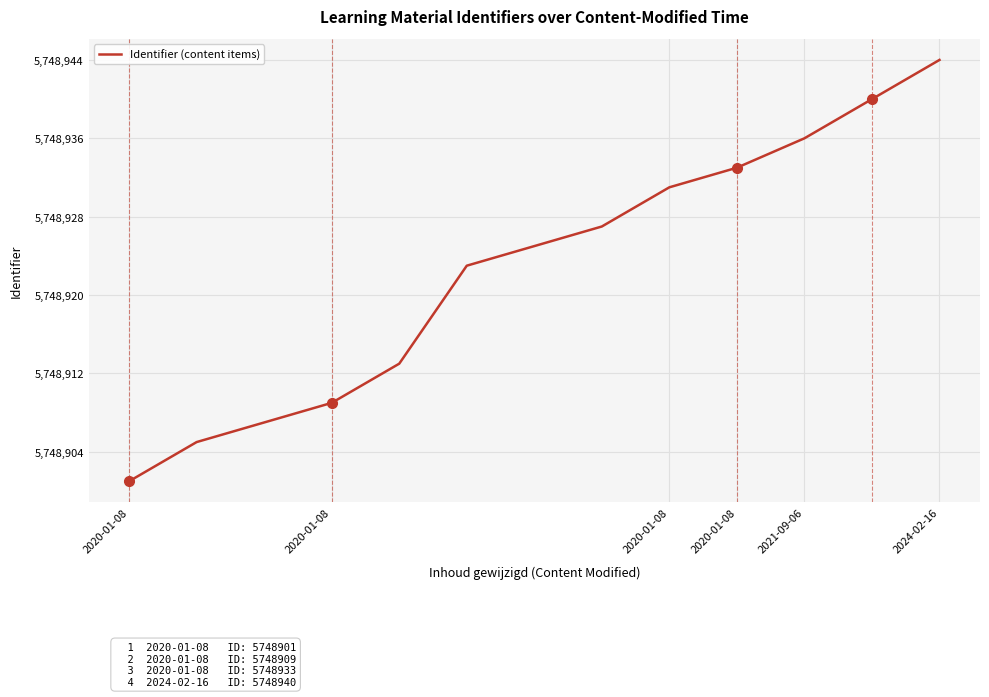

What is the smallest value displayed?

5748901